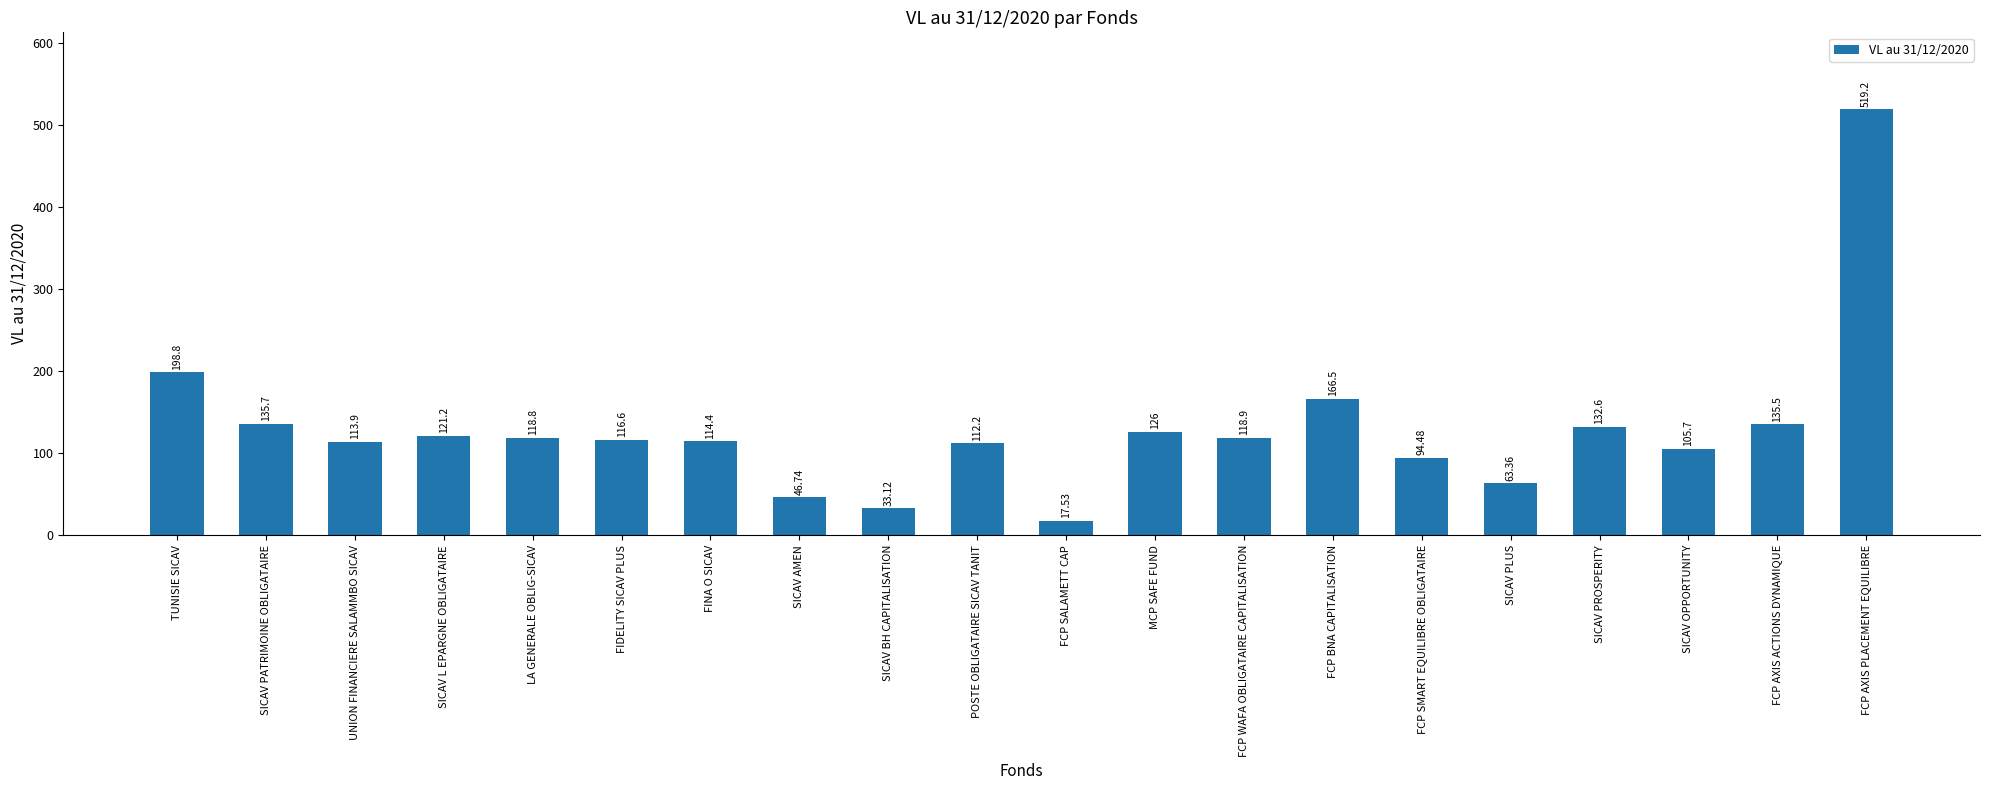

Does the chart contain stacked bars?

No